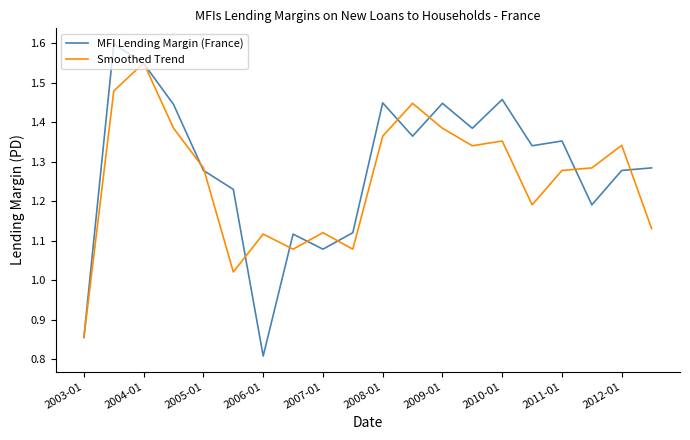

What are all the series names shown in the legend?

MFI Lending Margin (France), Smoothed Trend